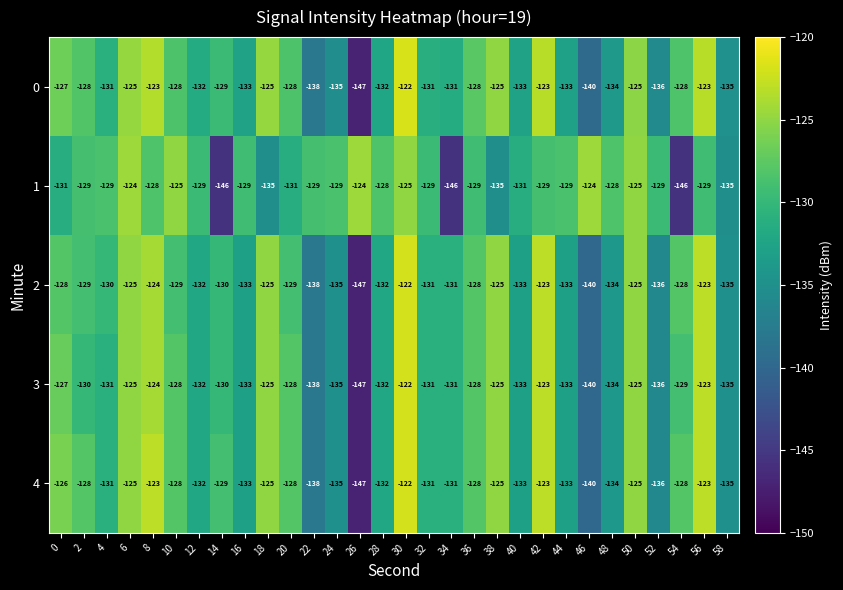

Which category has the highest value across all series?

30